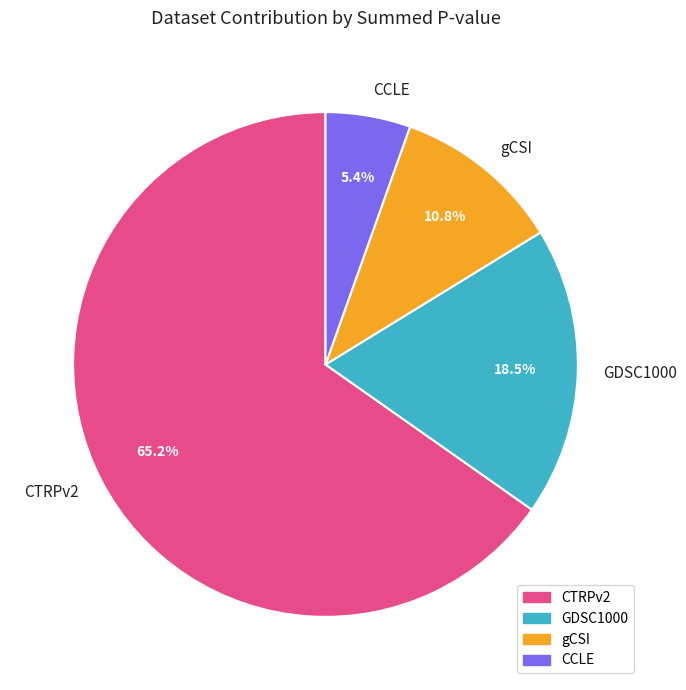

Combined, do CCLE and CTRPv2 account for over 50%?

Yes